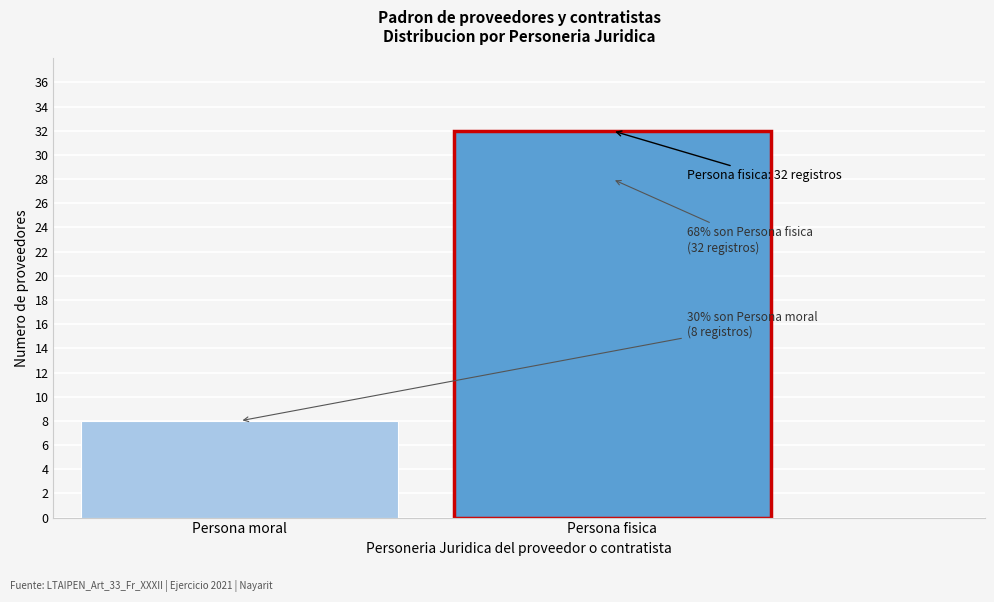

Reading left to right, what are all the values shown in this chart?

Persona moral=8	Persona fisica=32